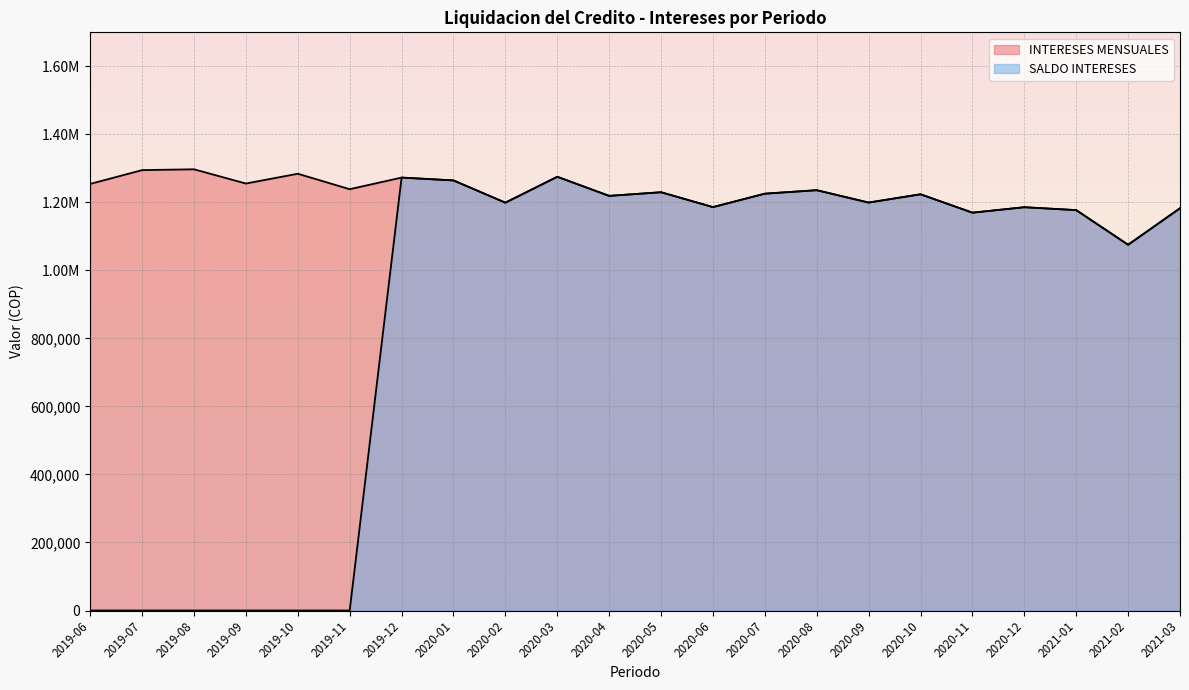

Where is the first local maximum for INTERESES MENSUALES?

2019-08